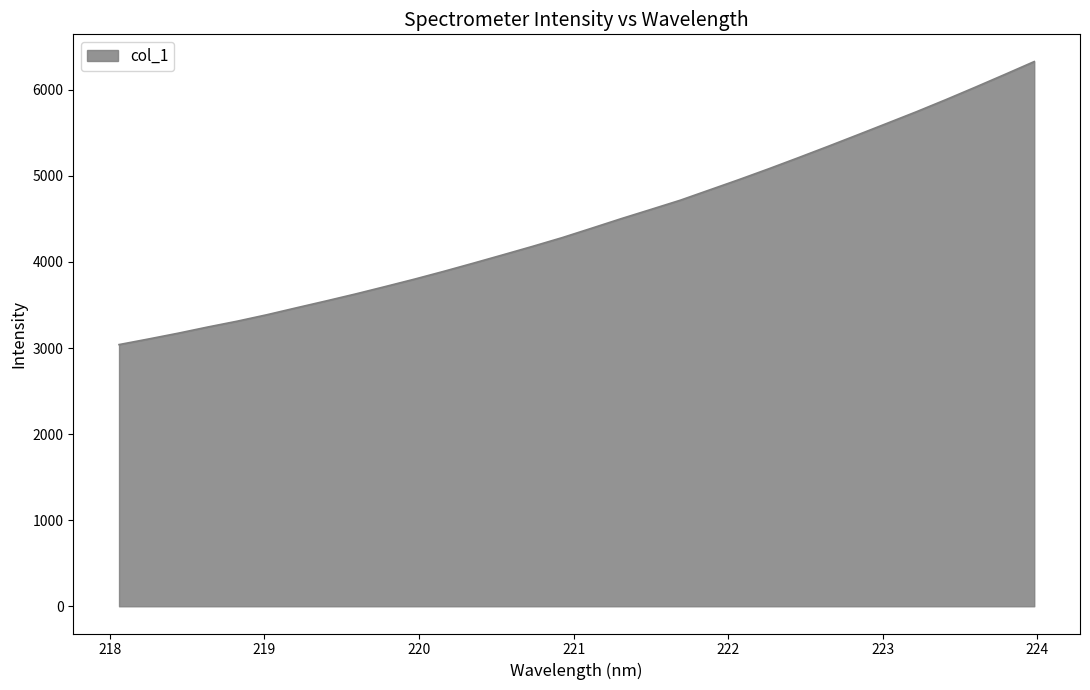

What is the difference between the maximum and minimum values?

3287.8